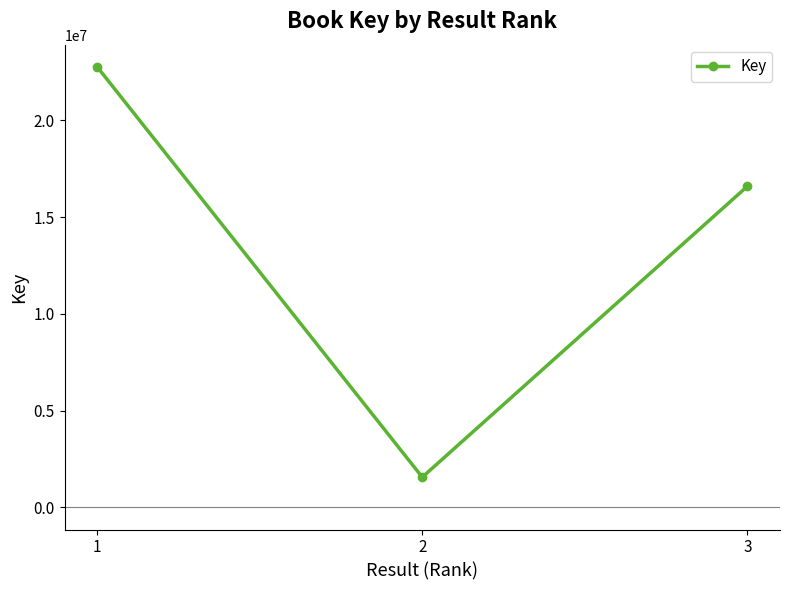

Reading left to right, what are all the values shown in this chart?

1=22773532	2=1565284	3=16599178